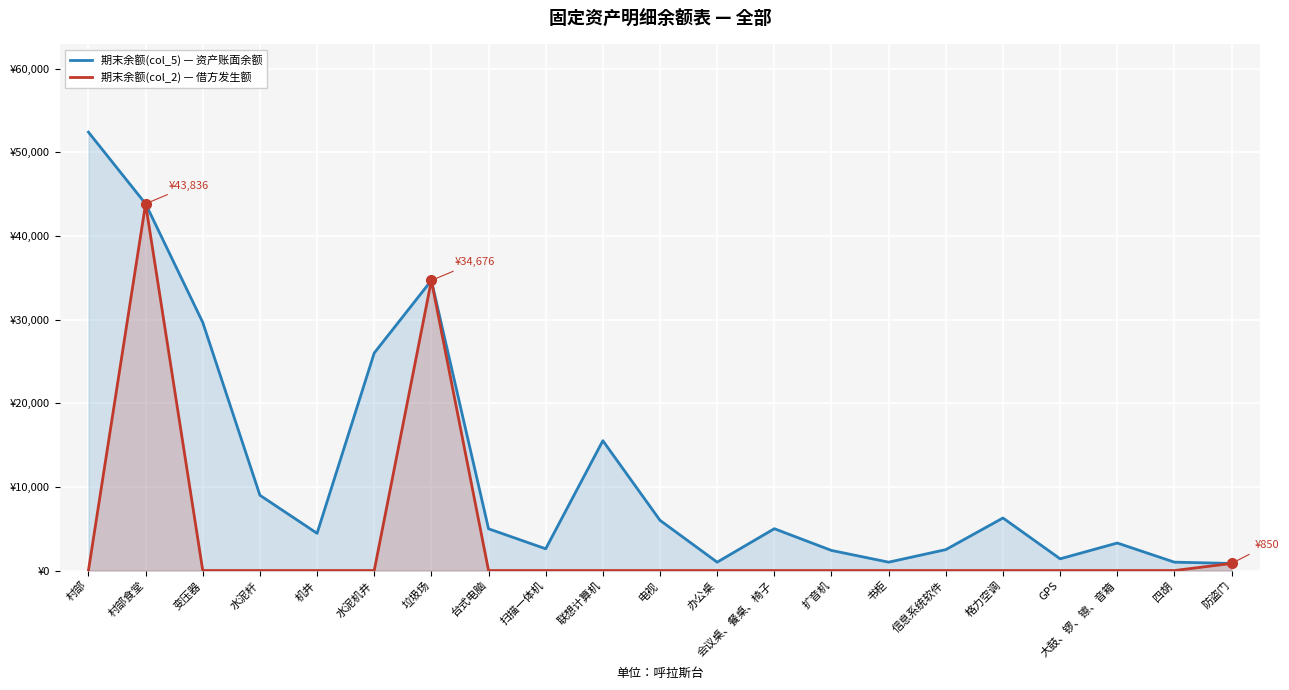

Where is the first local maximum for 期末余额(col_5) — 资产账面余额?

垃圾场